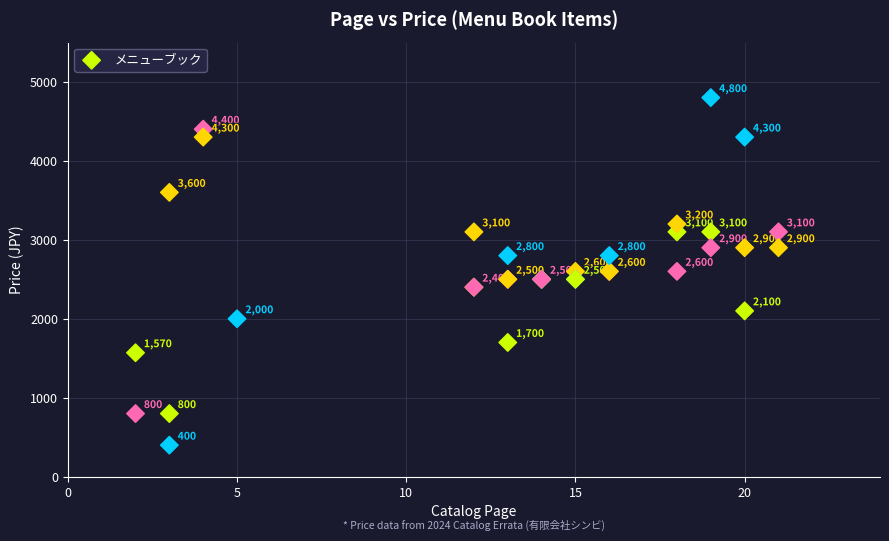

What Y value in the scatter plot is closest to 2600?

2600